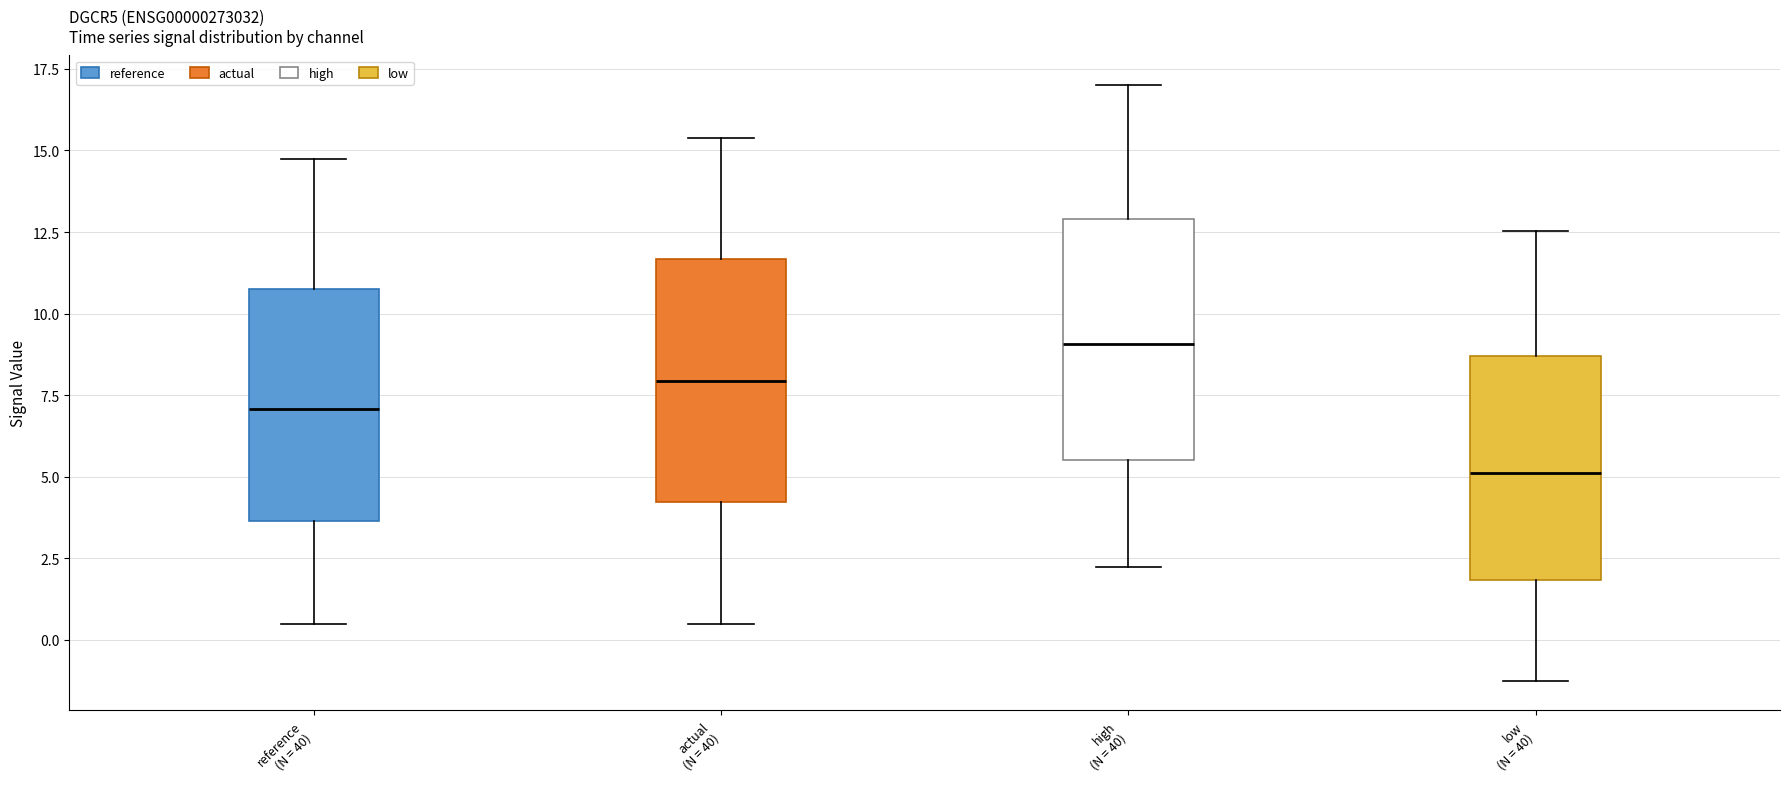

Reading left to right, read every box against the y-axis: the position of its median line, the range the box covers, and the ends of its whiskers. The values are not printed on the chart, so give them approximately, as read against the axis.

reference (N = 40): median 7.0, box 3.5 to 11.0, whiskers 0.5 to 14.5
actual (N = 40): median 8.0, box 4.0 to 11.5, whiskers 0.5 to 15.5
high (N = 40): median 9.0, box 5.5 to 13.0, whiskers 2.0 to 17.0
low (N = 40): median 5.0, box 2.0 to 8.5, whiskers -1.0 to 12.5